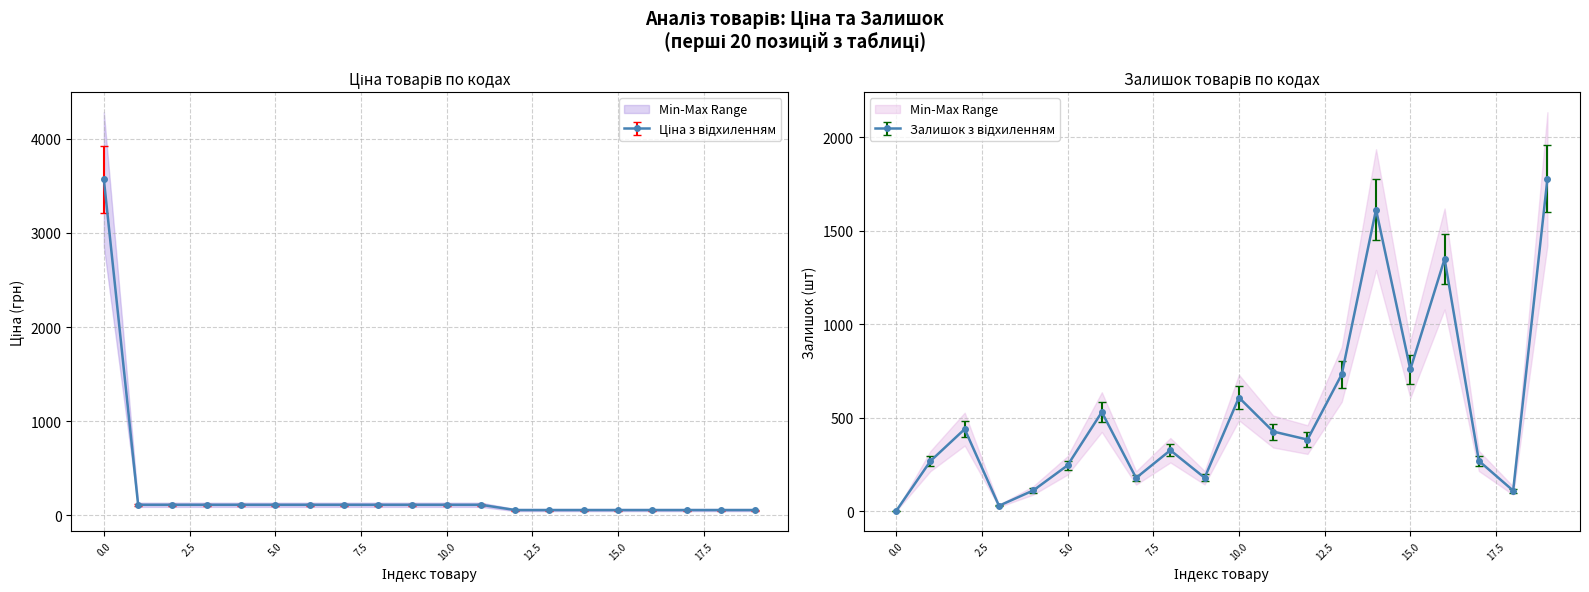

Is it true that Price equals 86.7 at 15.0?

False